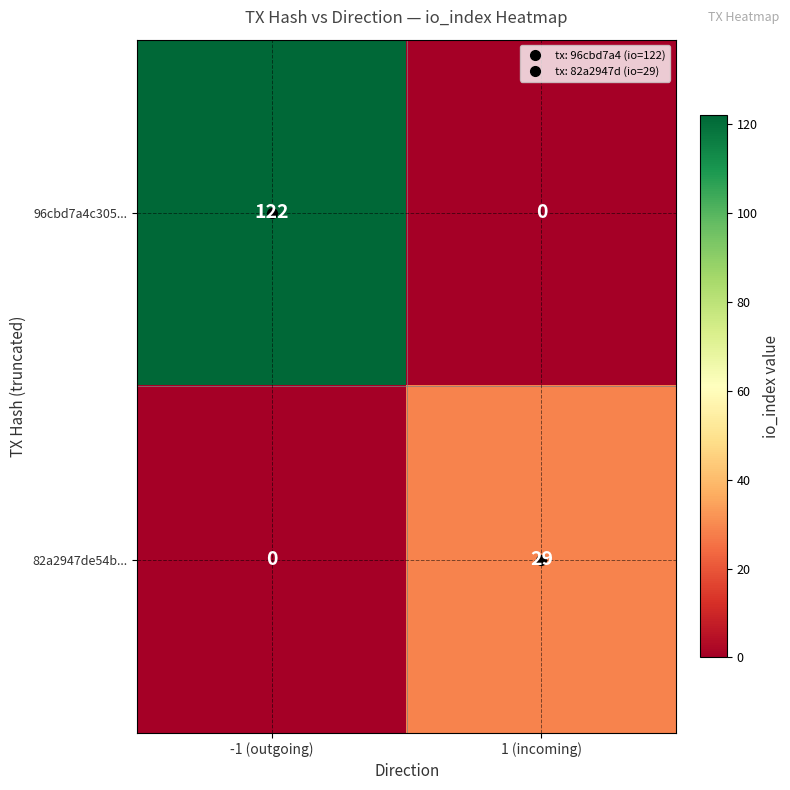

How many data points does each series have?

2